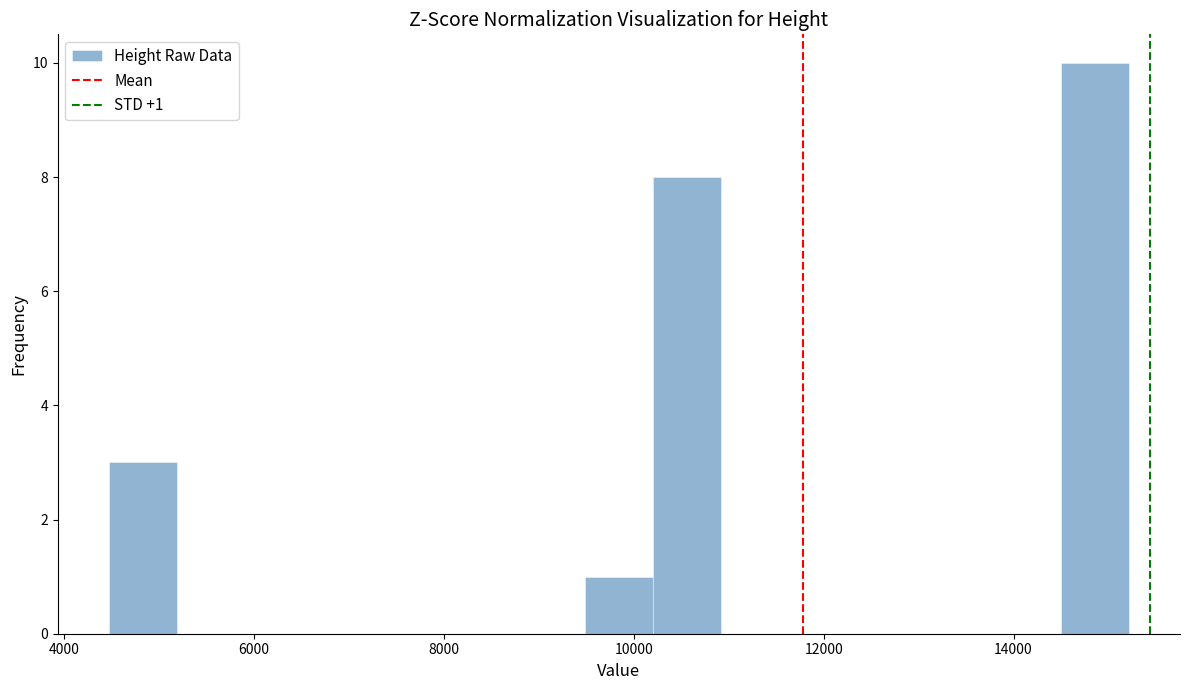

Around what value on the x-axis is the tallest bar? Give the approximate position of its centre, as read against the axis.

14800